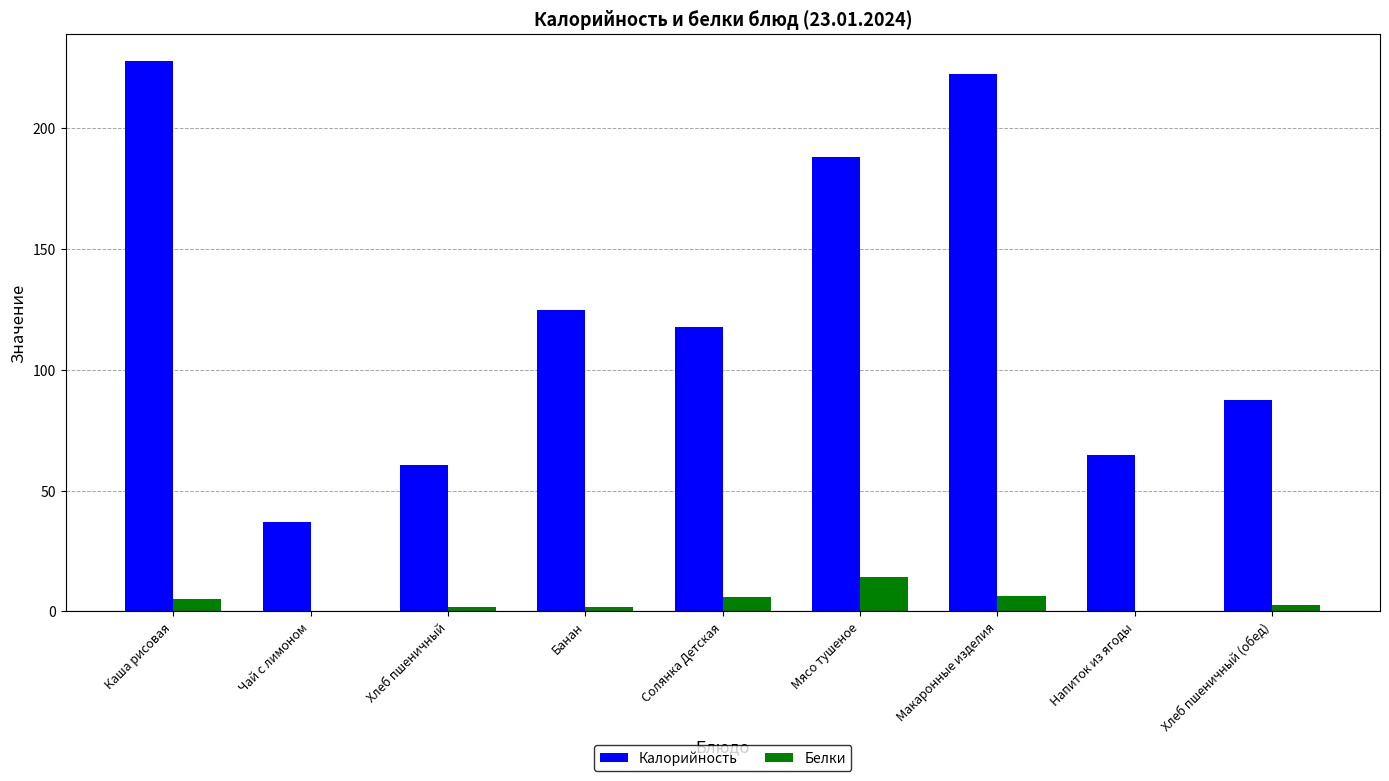

How many data points in Калорийность are above 117?

5